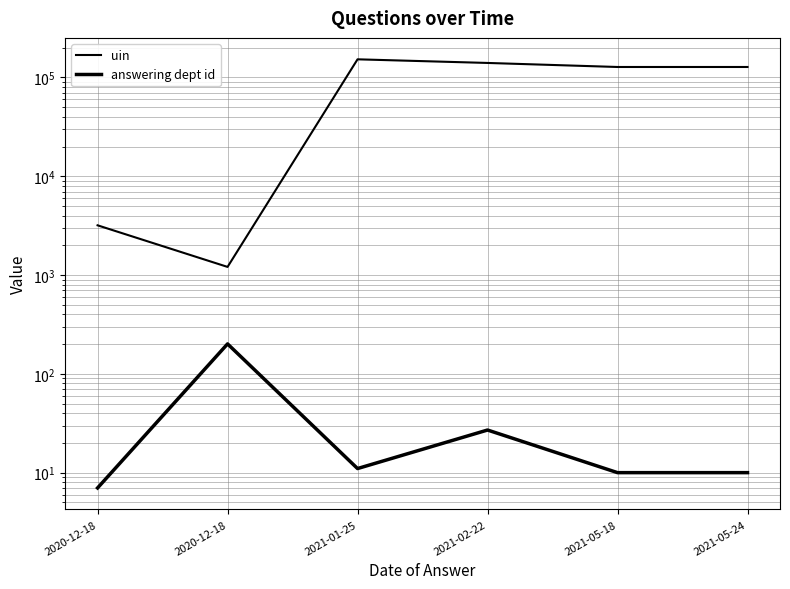

What is the label of the 2nd point from the right?

2021-05-18